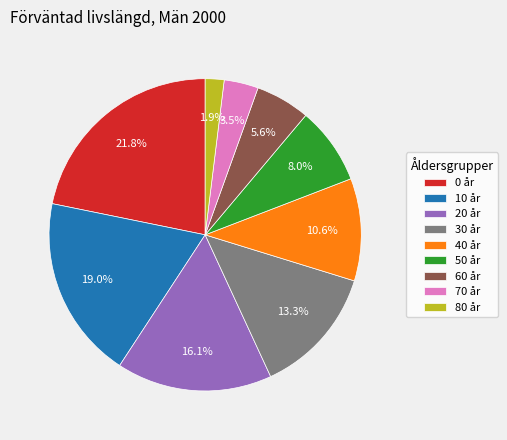

Approximately how many times larger is the value at 30 år compared to 0 år?

0.6